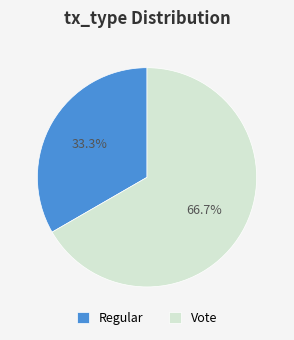

To the nearest percent, what portion does Vote represent?

67%